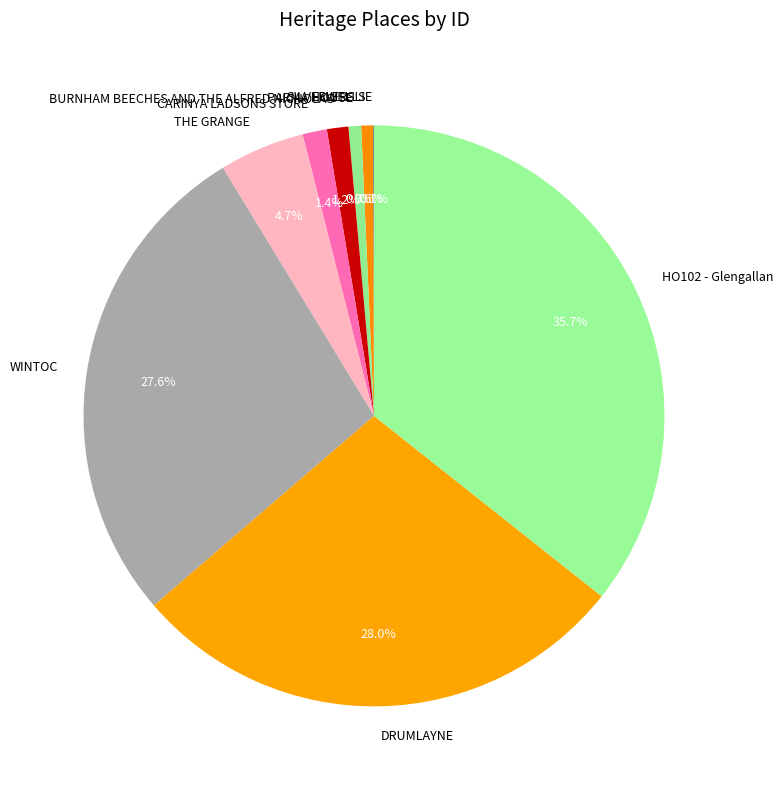

Which has a higher value, HO102 - Glengallan or WINTOC?

HO102 - Glengallan